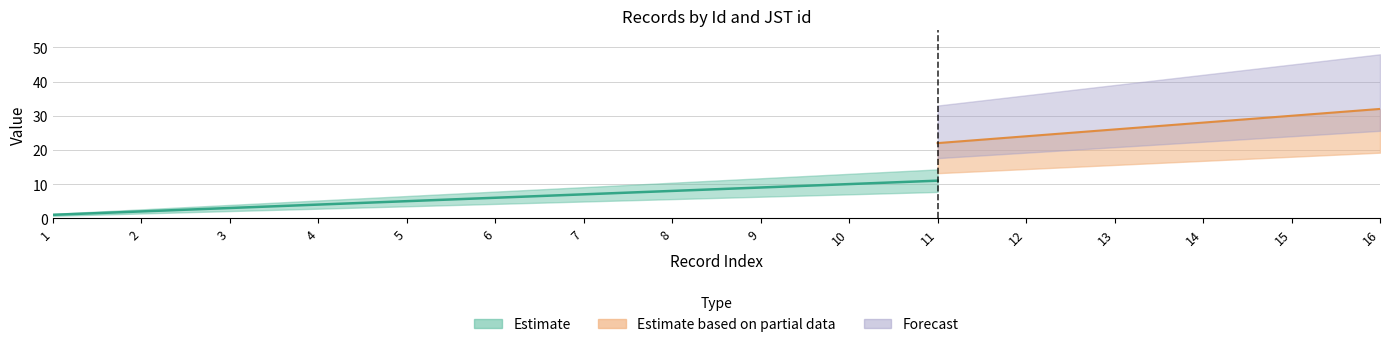

The value of JST id at 11 is 4. True or false?

False